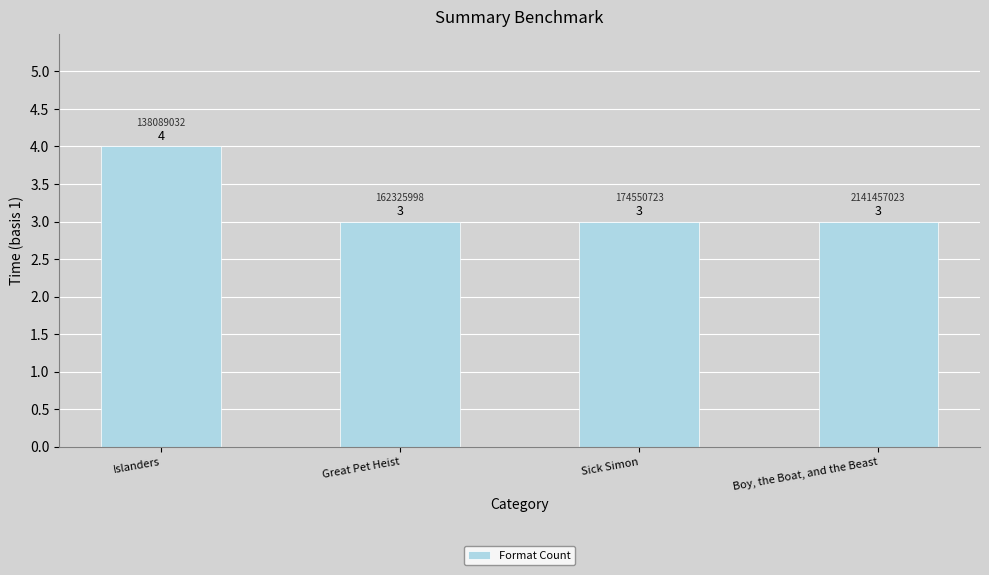

Which has a higher value, Islanders or Sick Simon?

Islanders